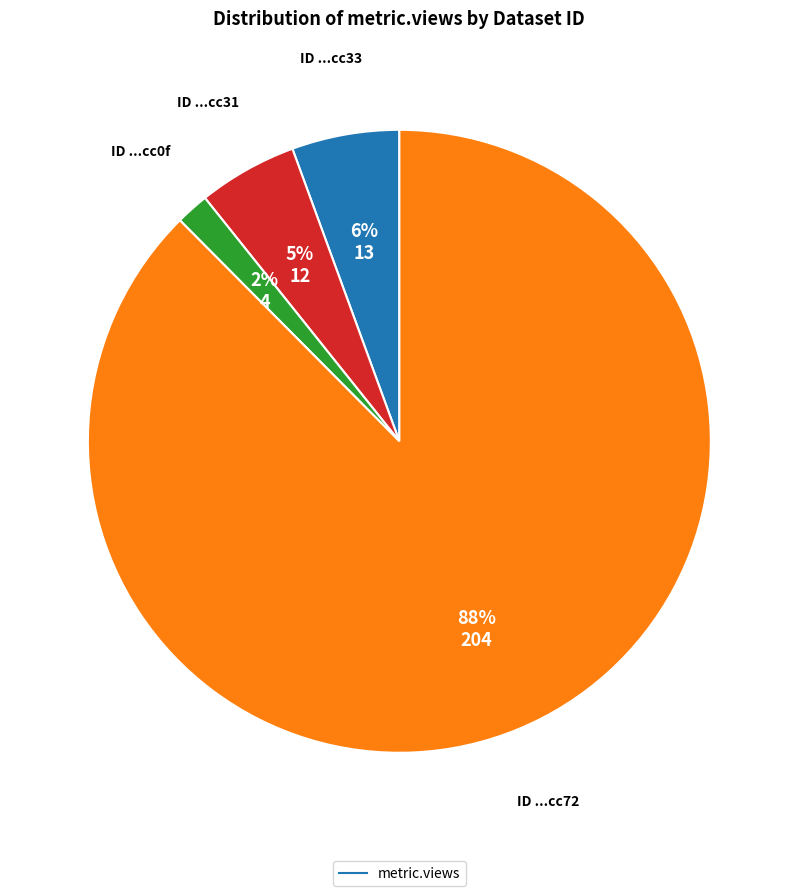

Count the number of slices in the pie.

4